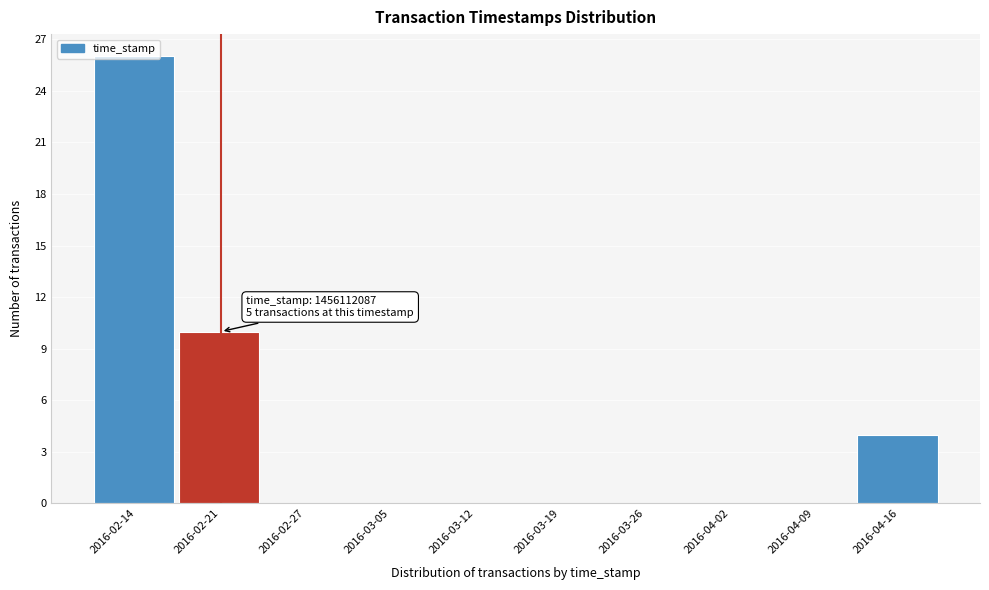

What is the change in value from 2016-03-26 to 2016-04-16?

+4